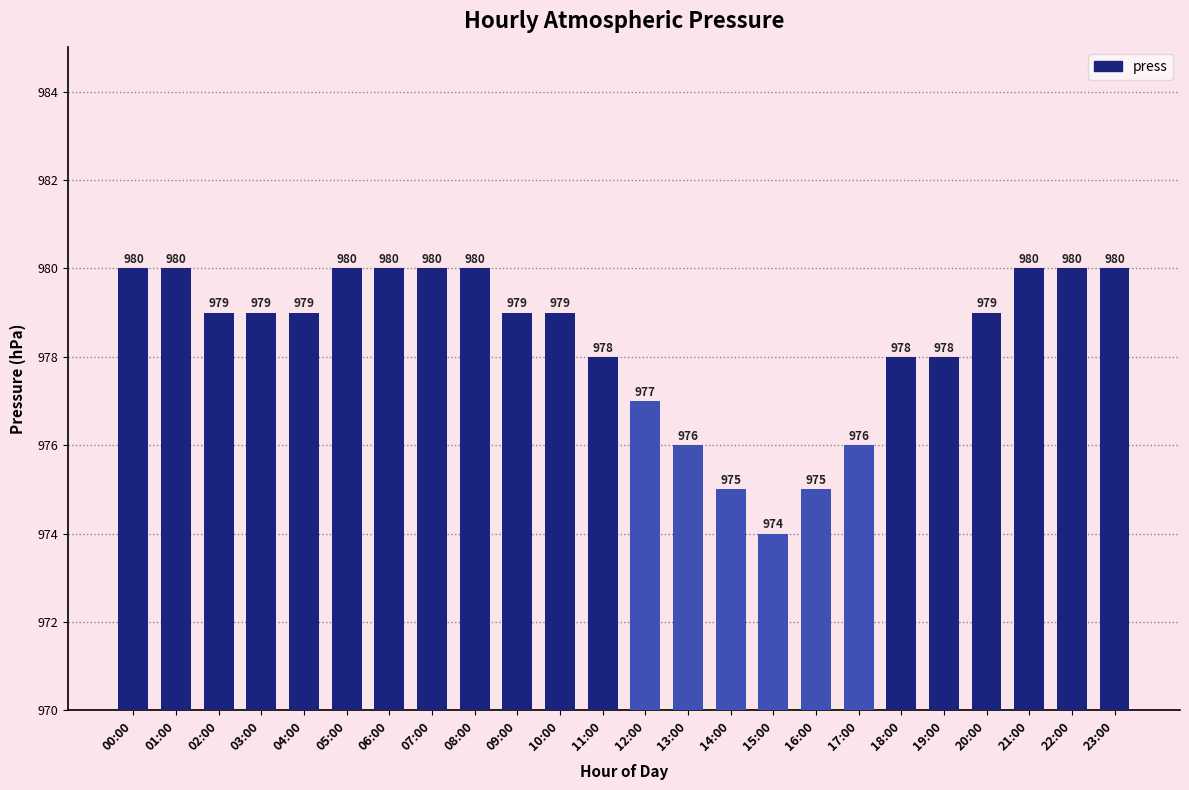

Count the number of data series in this chart.

1